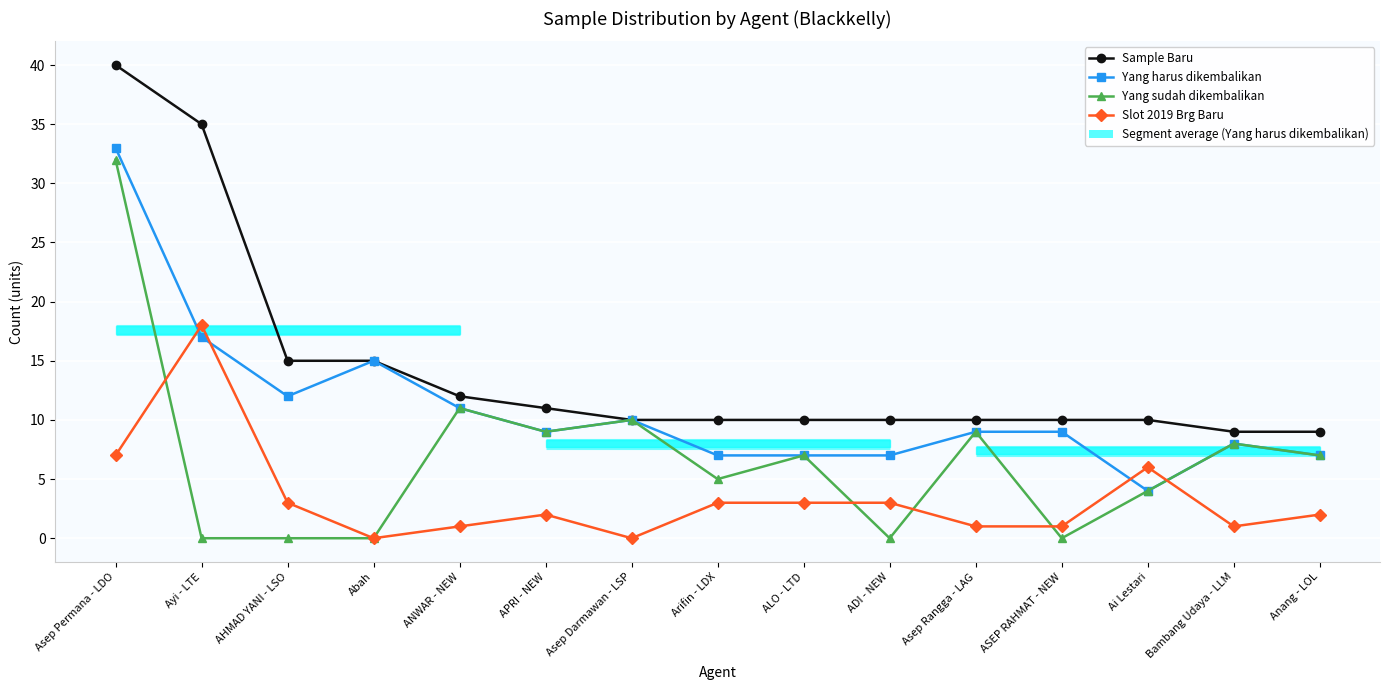

Is it true that Yang harus dikembalikan equals 6 at Asep Darmawan - LSP?

False